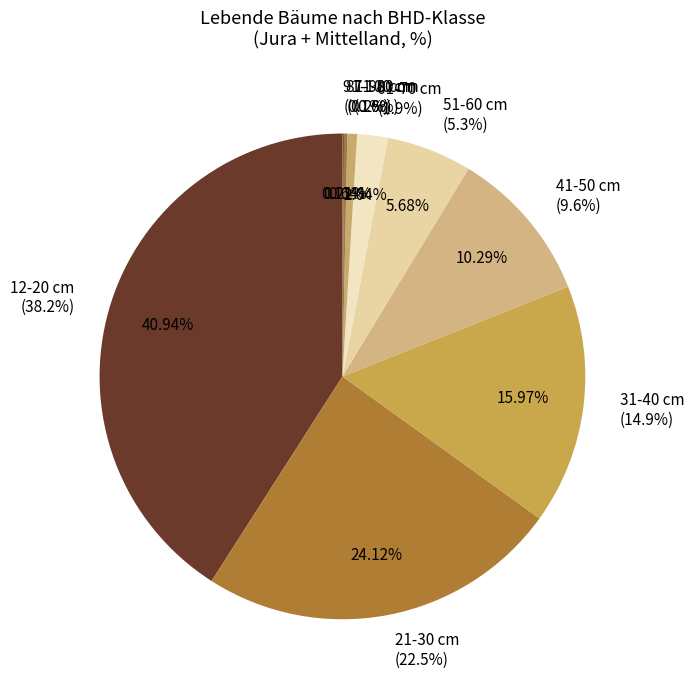

Which slice is the largest?

12-20 cm